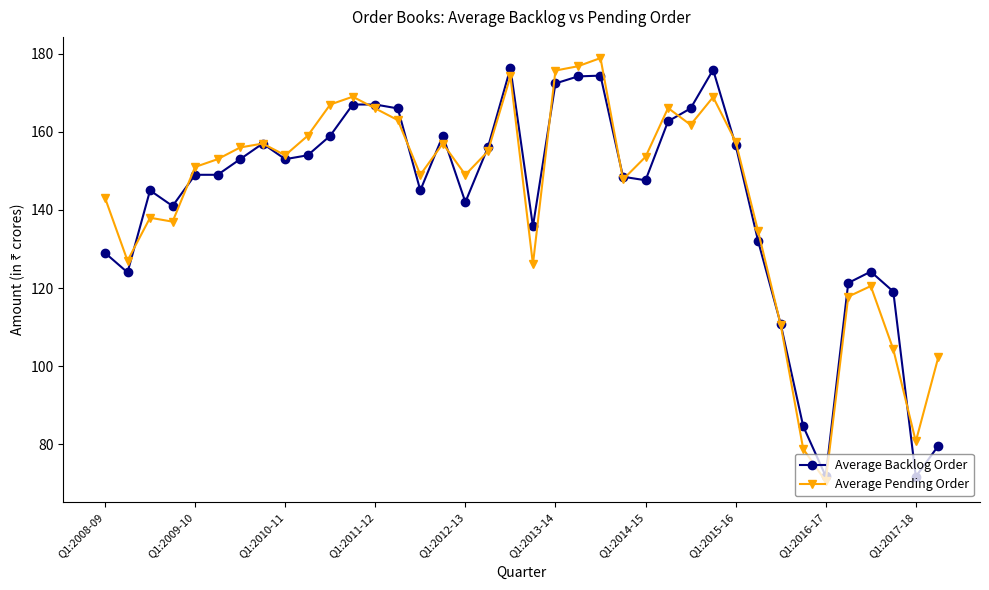

At how many categories does at least one series exceed 99?

35